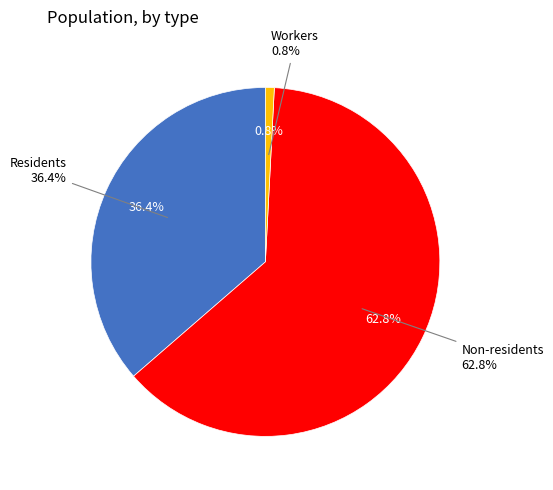

What percentage is NOT represented by Workers?

99.2%